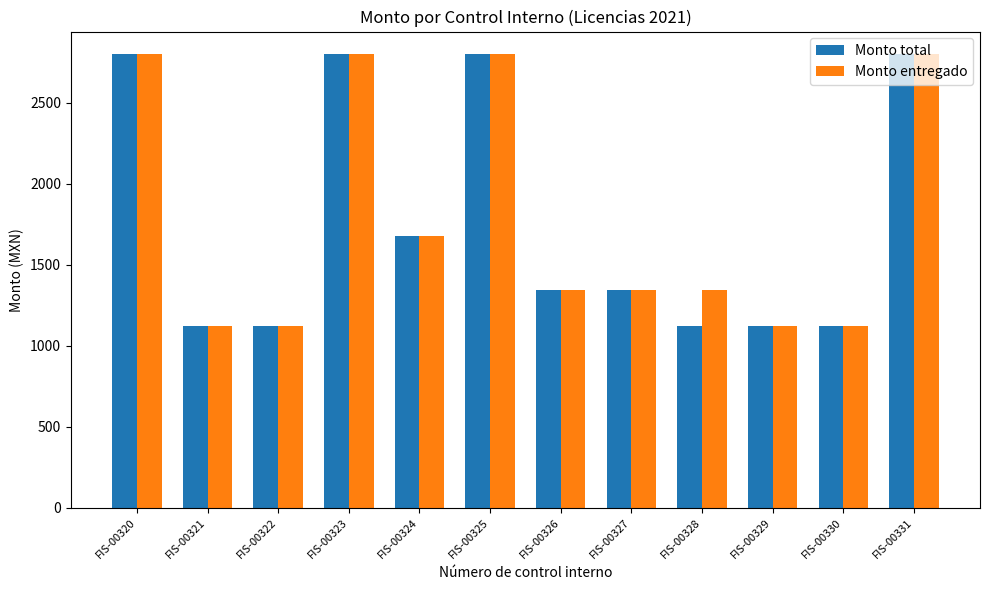

Where is Monto entregado nearest to the value 1960?

FIS-00324